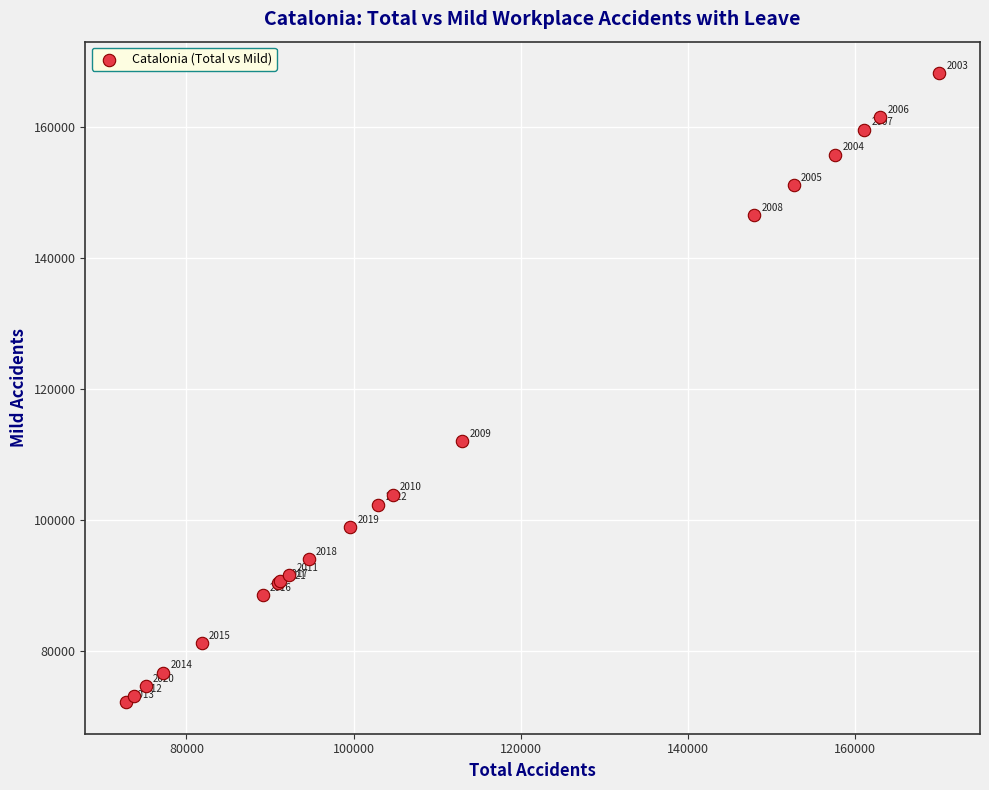

What Y value in the scatter plot is closest to 120235?

112104